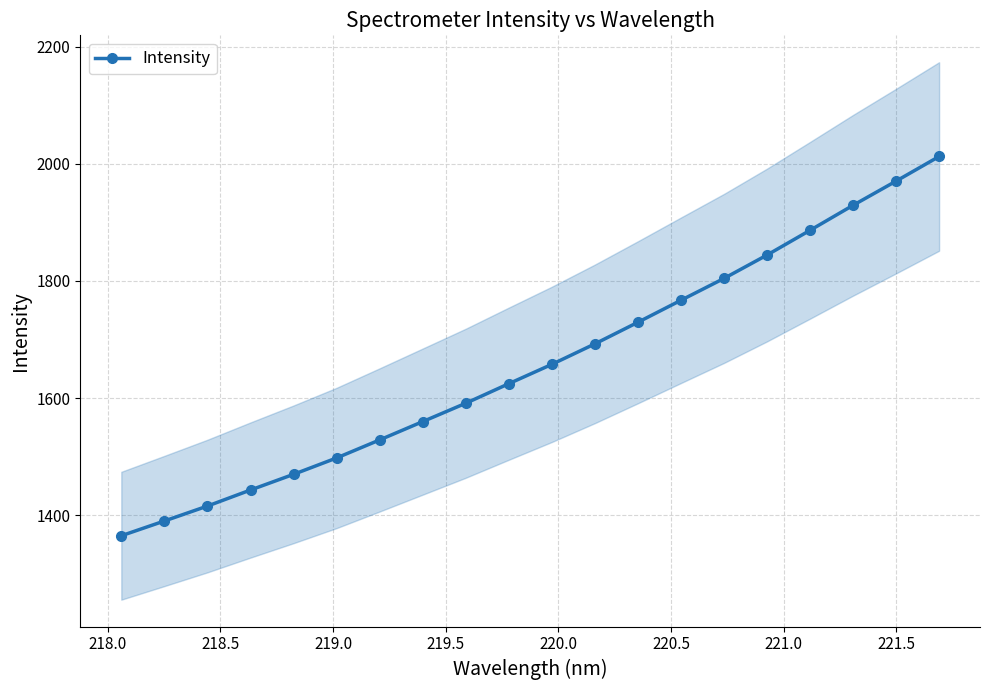

What is the value of the Intensity point at the 10th from the left?

1624.6